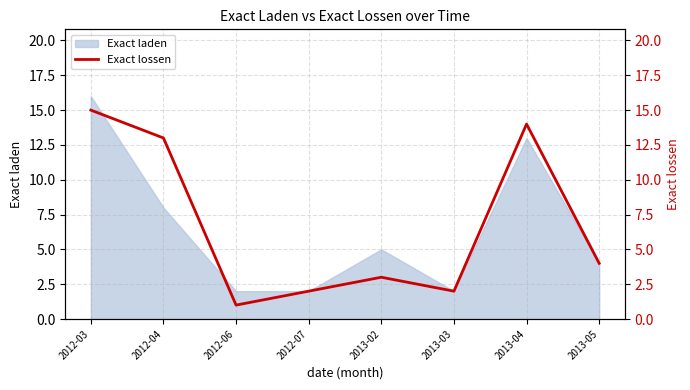

The Exact laden series shows 2 at 2012-07. True or false?

True